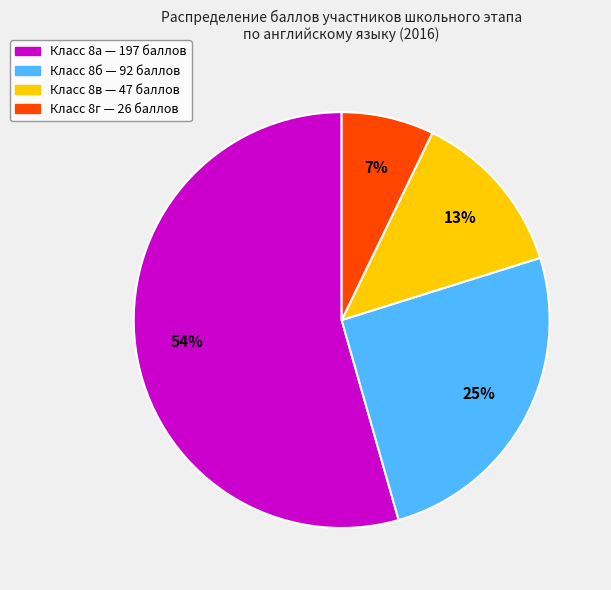

Is there any slice that represents more than half of the pie?

Yes